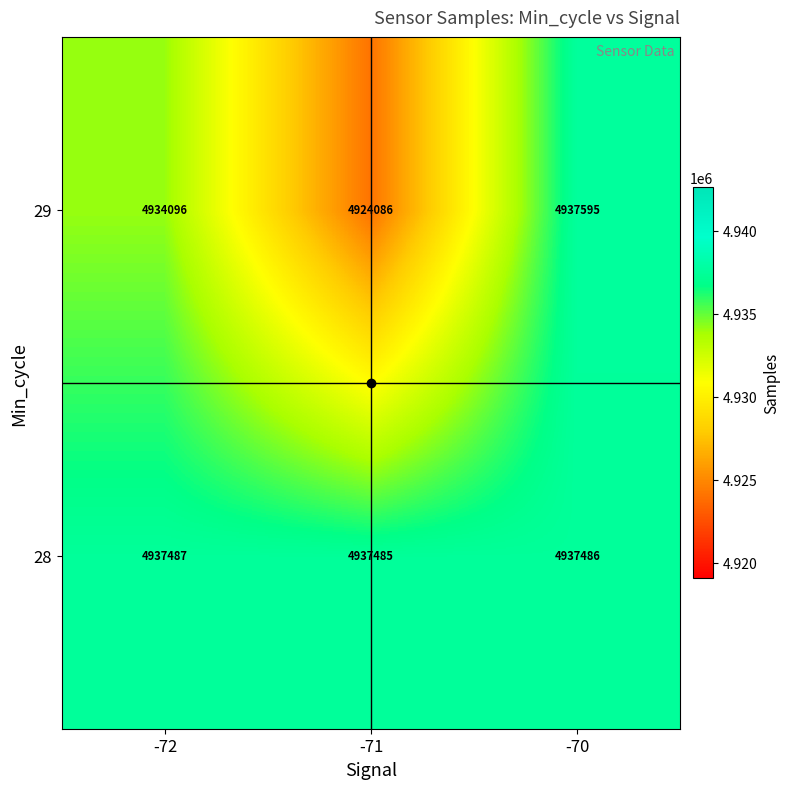

What is the minimum value for 28?

4937485